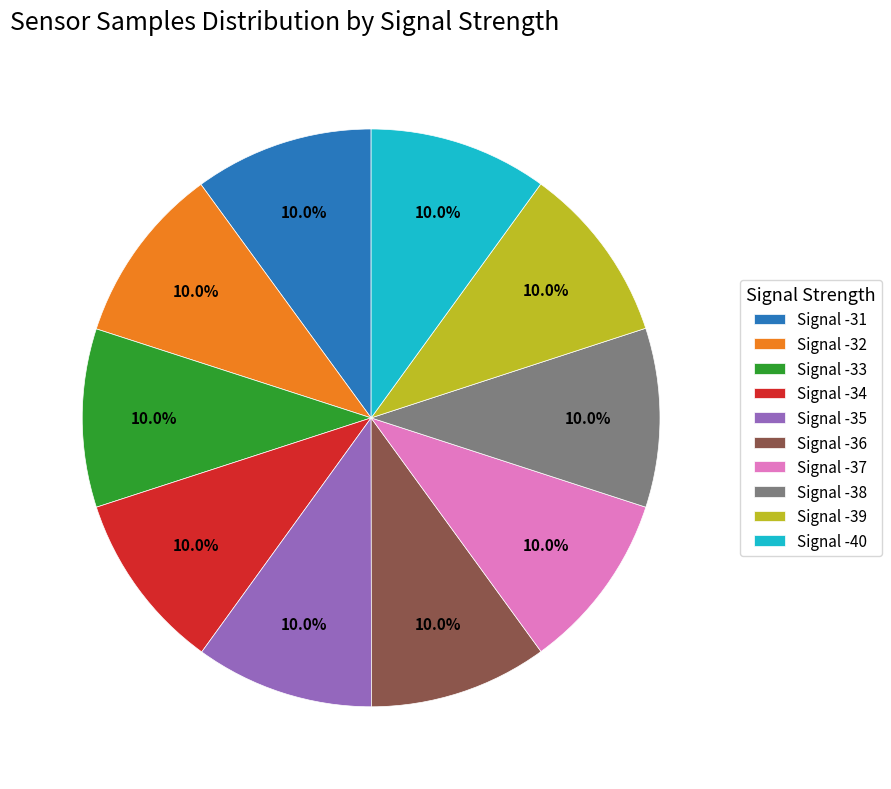

Approximately how many times larger is the value at Signal -34 compared to Signal -39?

1.0